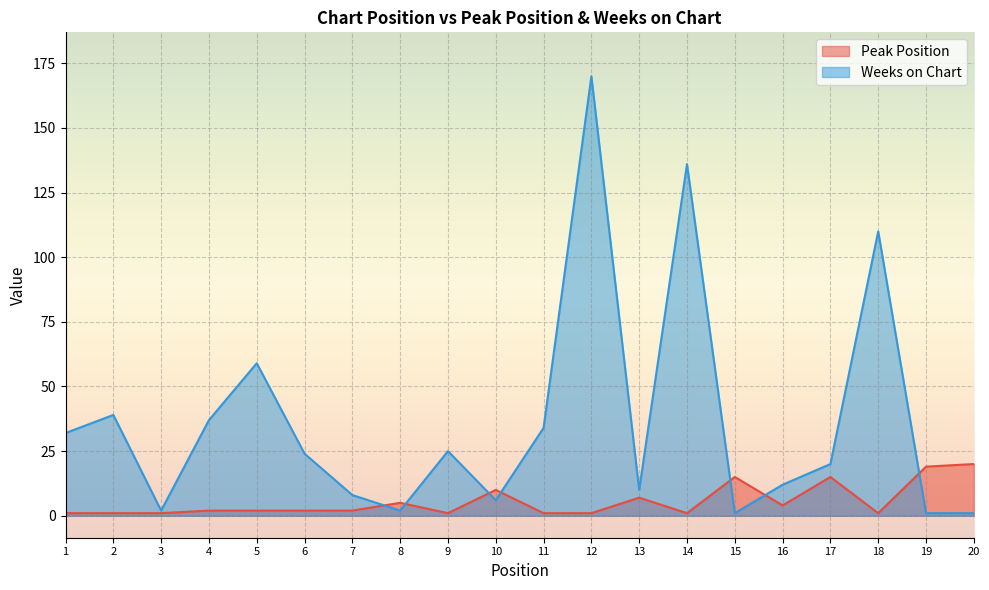

After their last crossing, which series has the higher values: Peak Position or Weeks on Chart?

Peak Position